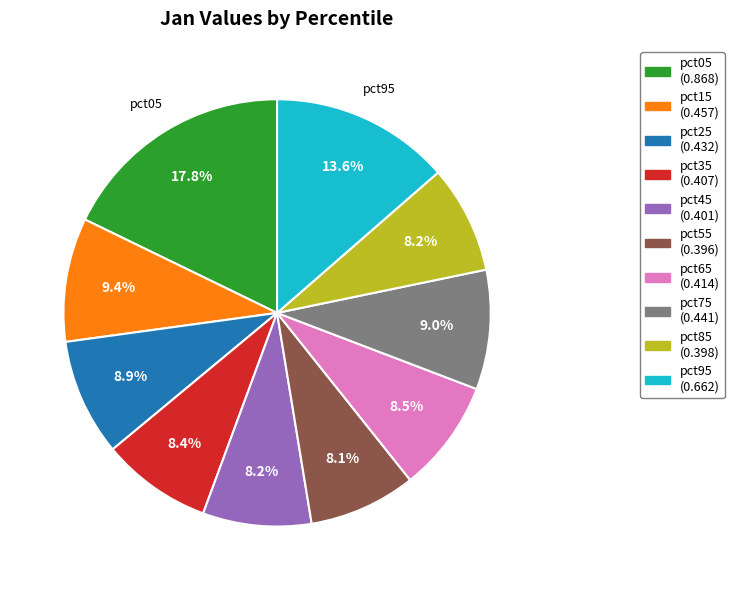

How many segments does this pie chart have?

10